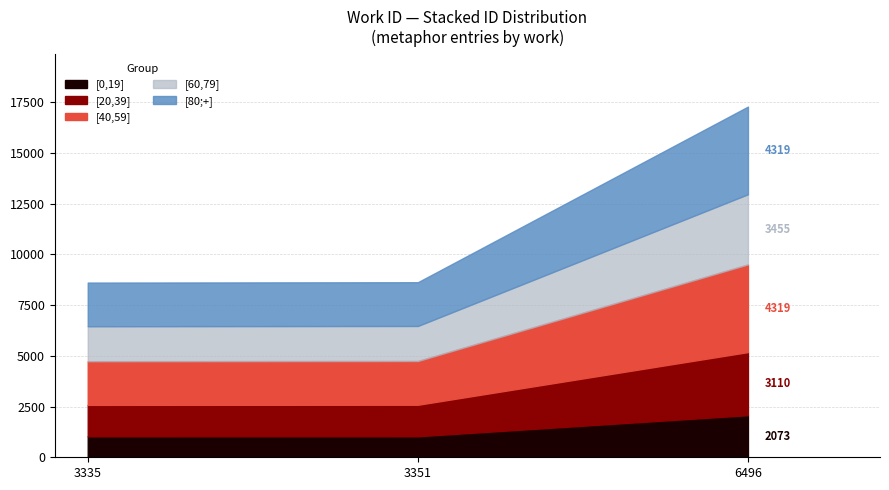

Does the chart have visible grid lines?

Yes